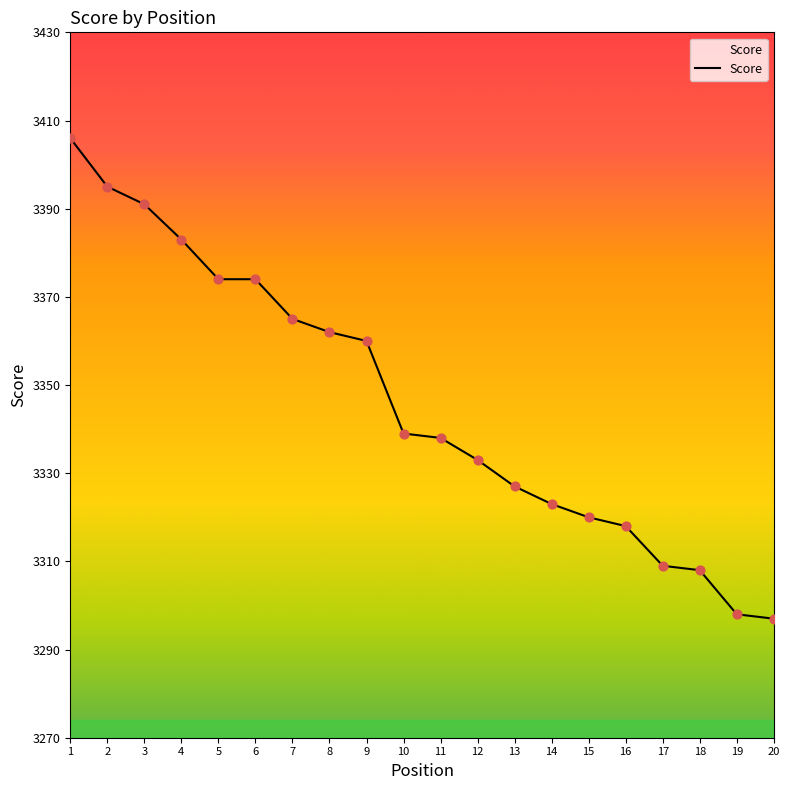

Between 1 and 6, which is larger?

1